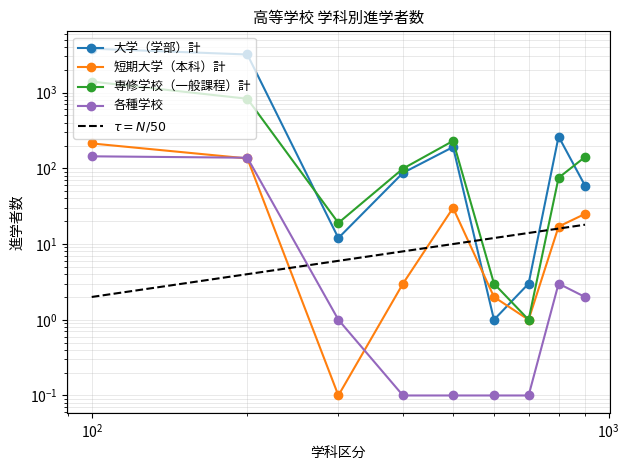

How many interior local peaks does the 各種学校 series have?

1